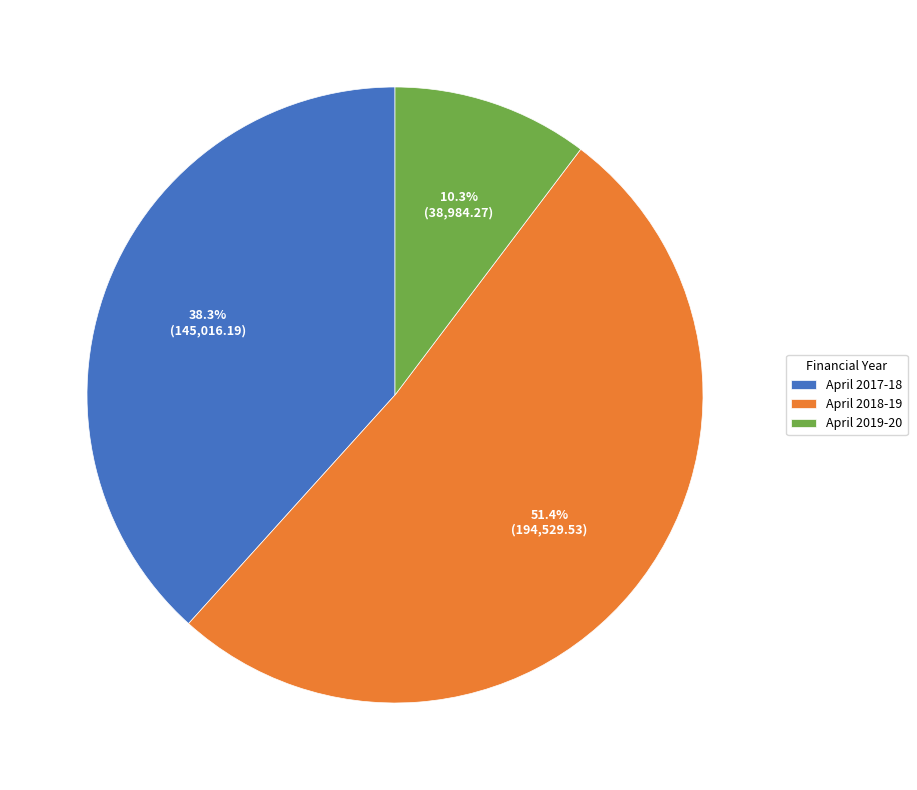

What is the smallest slice in the pie chart?

April 2019-20